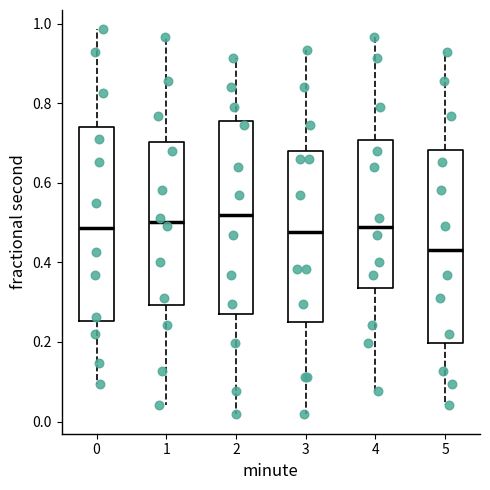

Where does the median line of the box at x = 5 sit on the y-axis? The values are not printed on the chart, so give them approximately, as read against the axis.

0.42